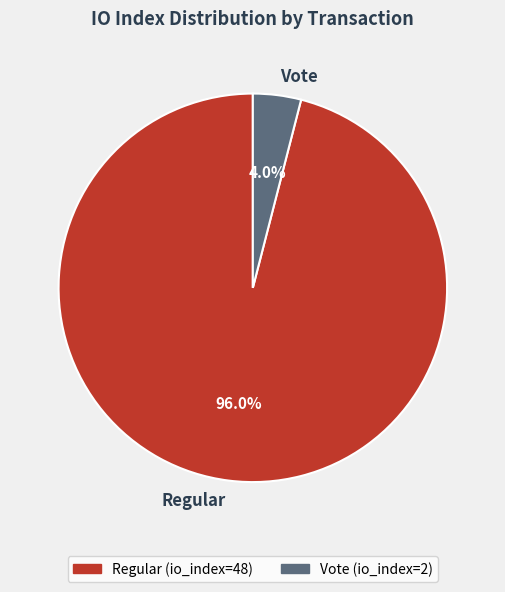

Rank the categories by value from highest to lowest.

Regular, Vote